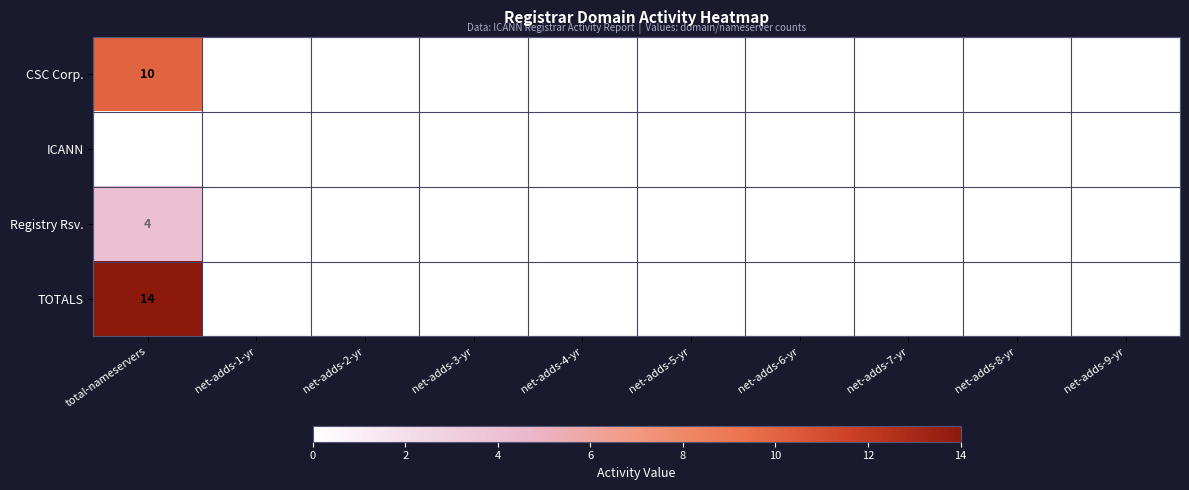

How many data points does each series have?

10